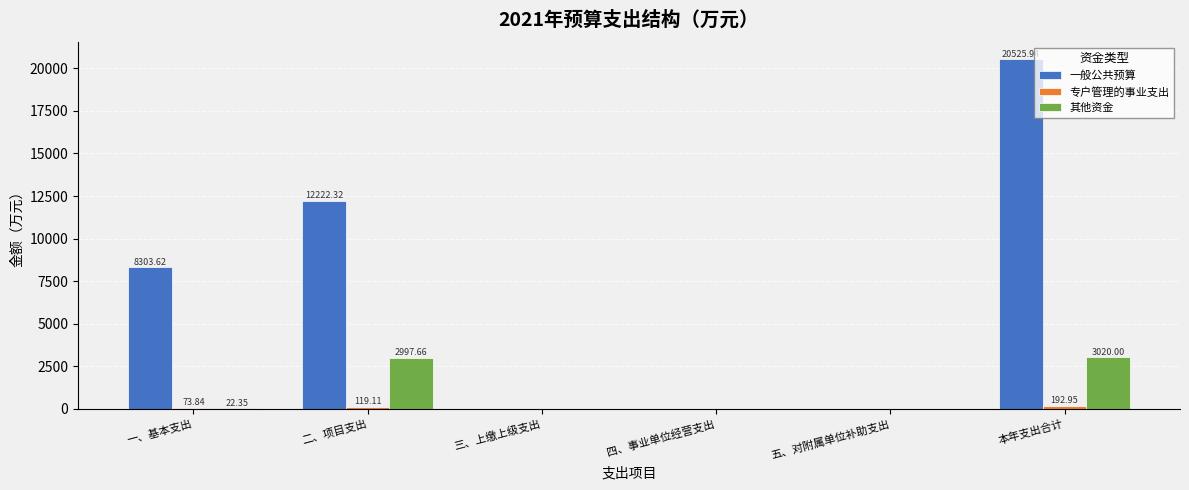

What is the total value across all series at 一、基本支出?

8399.8